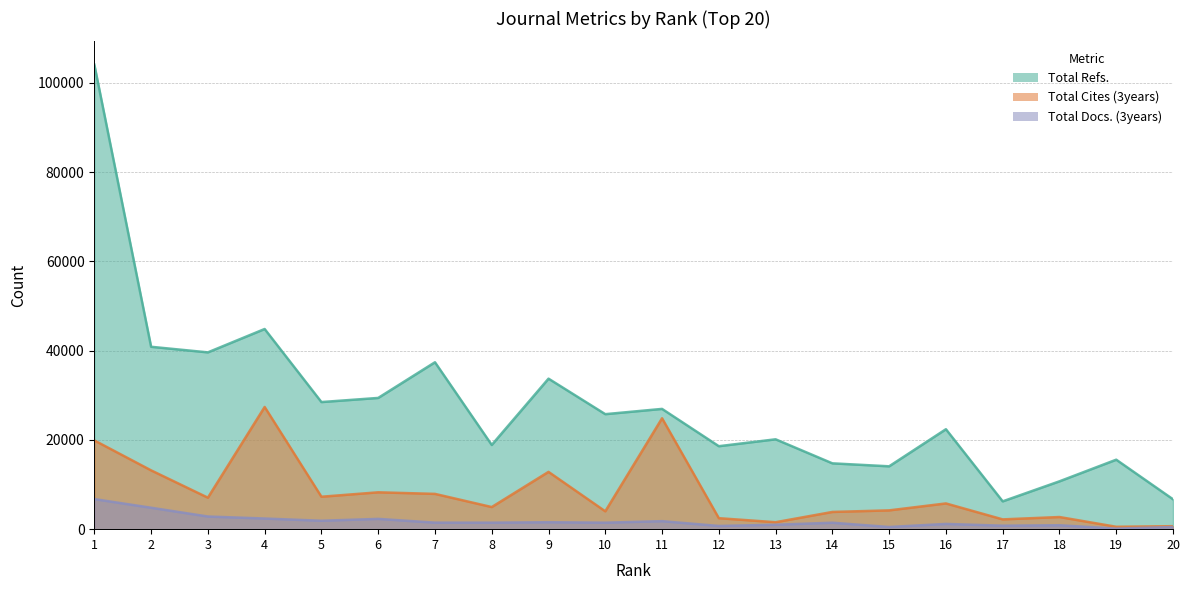

Which category has the highest value across all series?

1